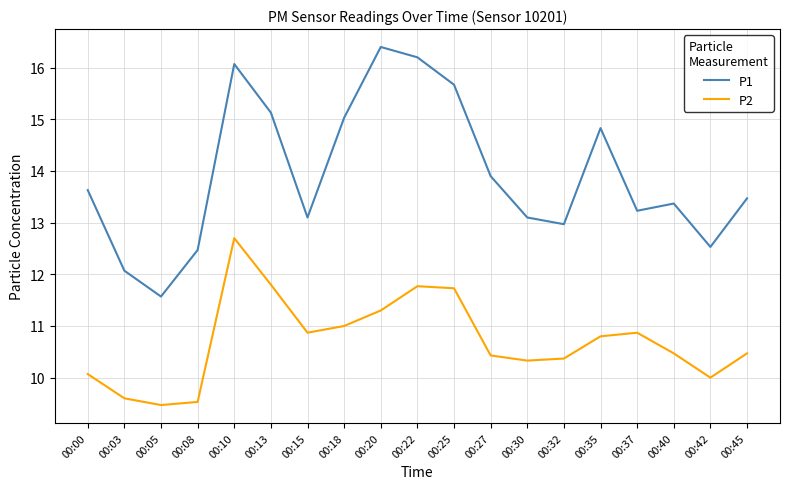

Which series has the widest spread of values?

P1